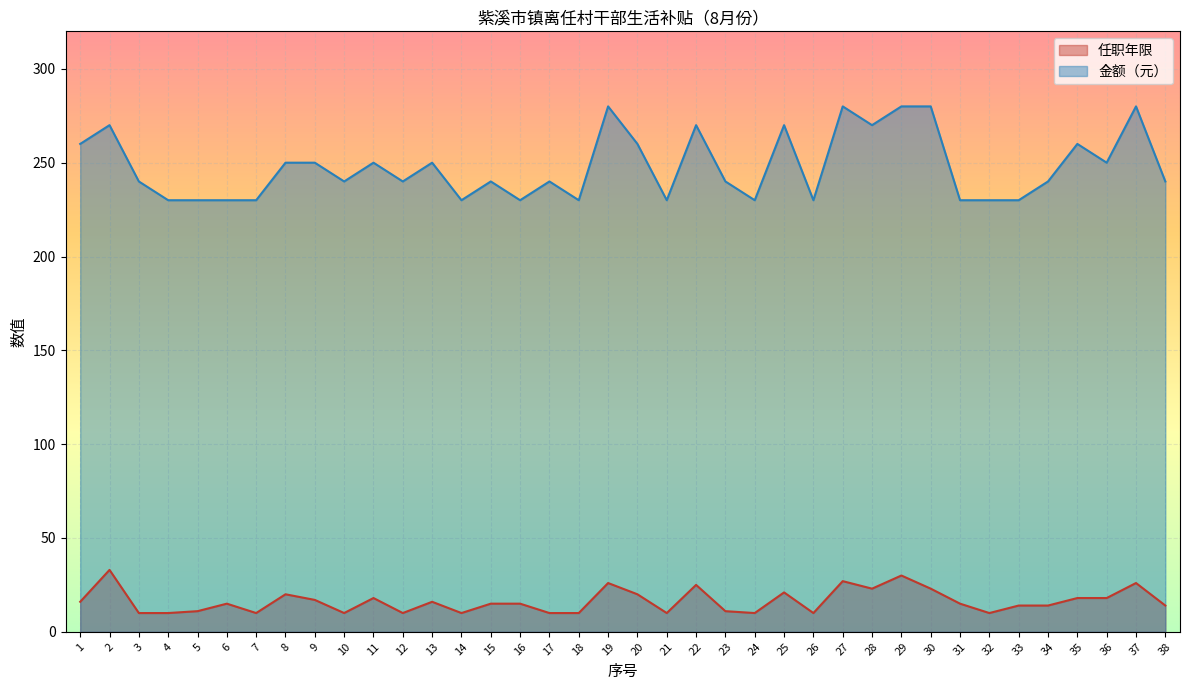

At which category does 任职年限 reach its first local valley?

7